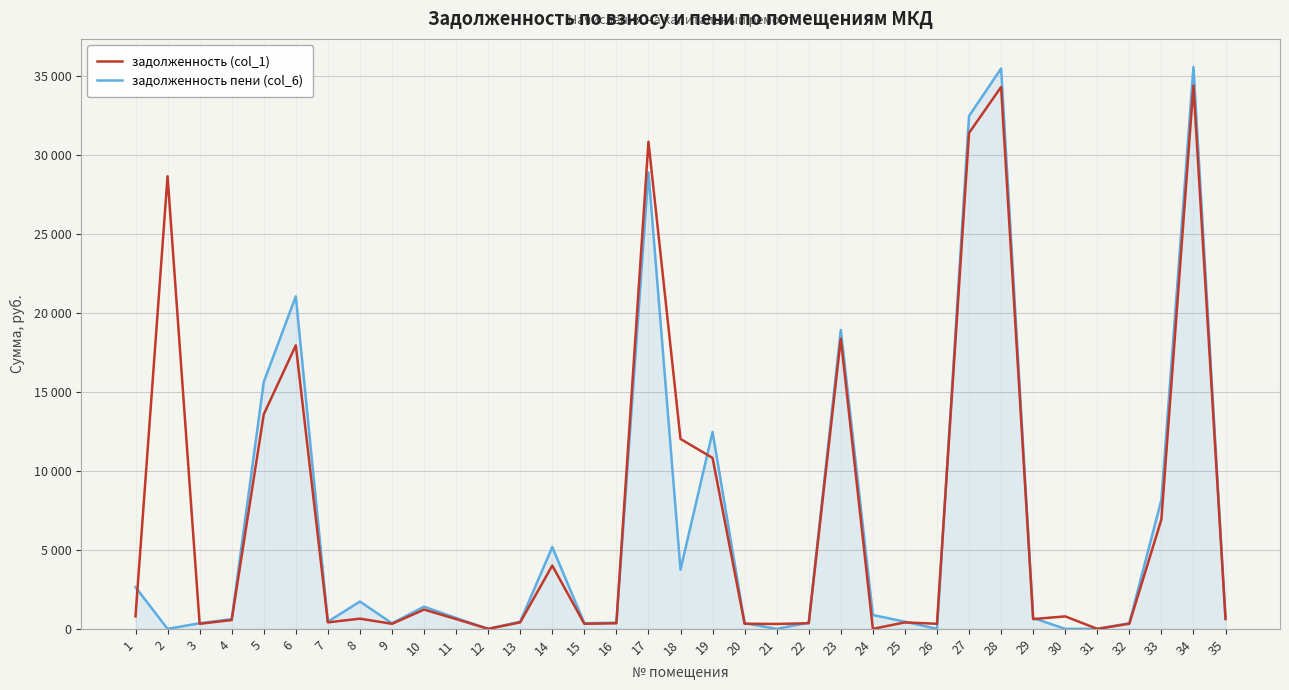

How many interior local peaks does the задолженность пени (col_6) series have?

9